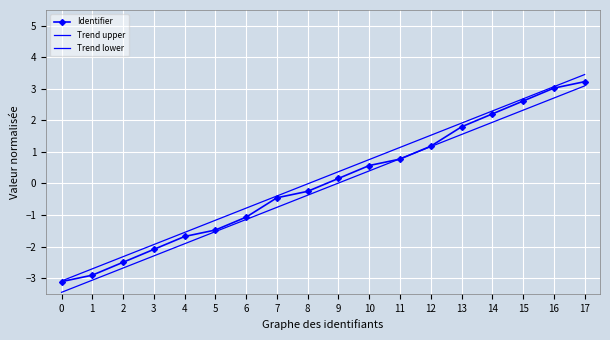

Between 16 and 0, which is larger?

16